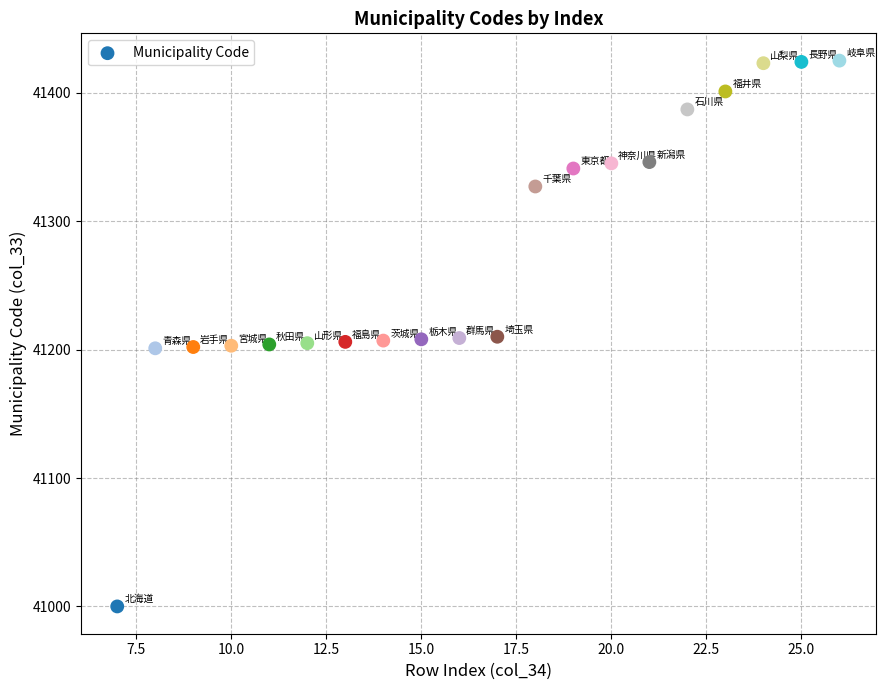

What is the range of Y values (max minus min)?

425